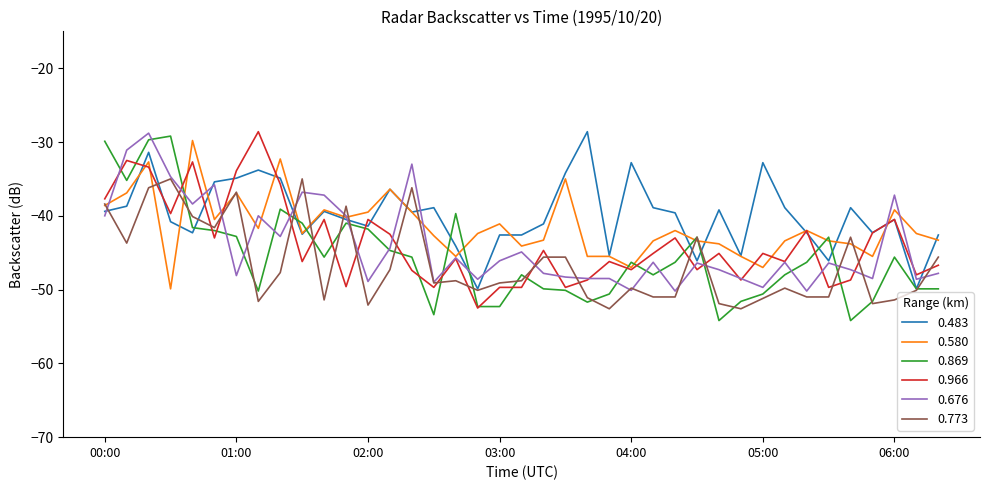

Which series has the largest total across all categories?

0.483